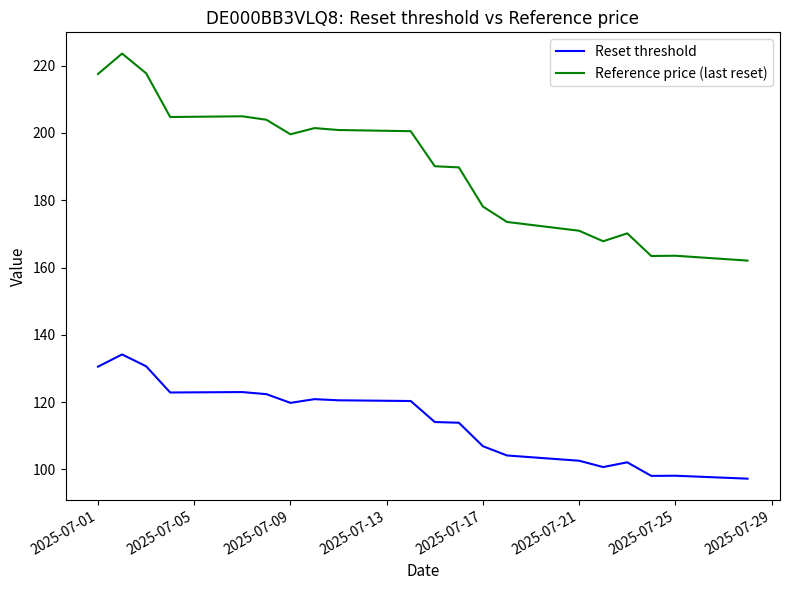

True or false: Reset threshold and Reference price (last reset) intersect in this chart.

False